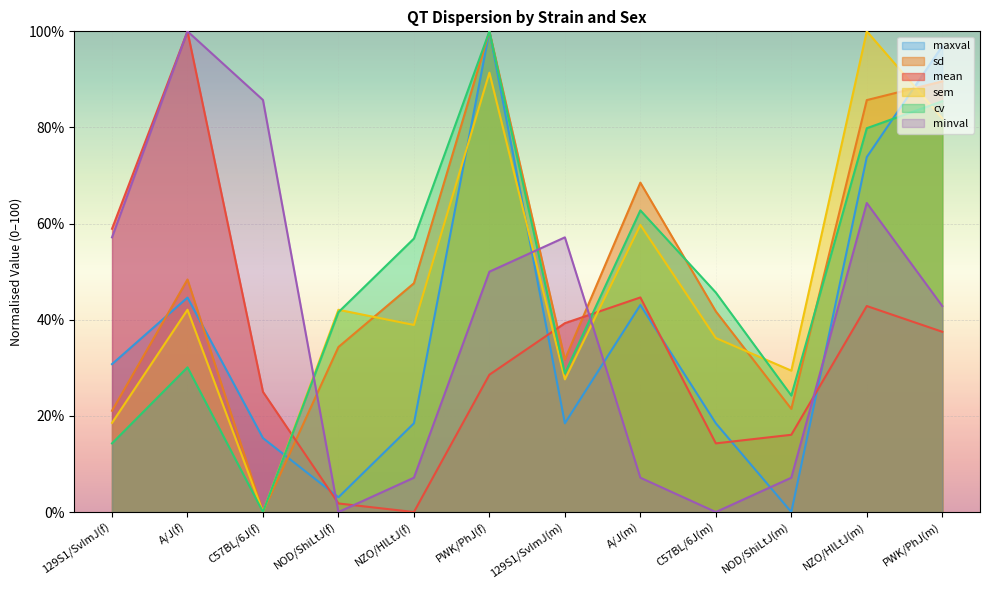

What is the highest value of the sd series?

100.0